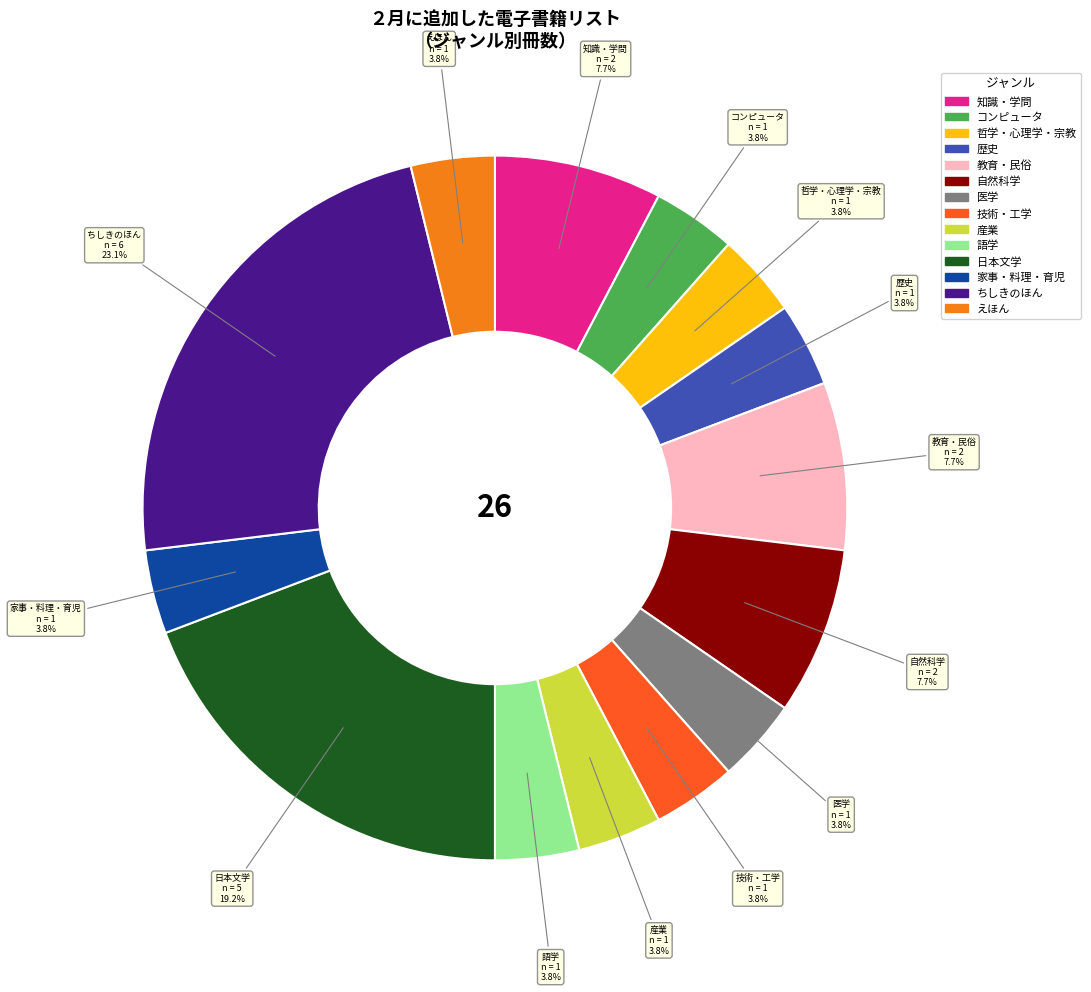

Combined, do 技術・工学 and 語学 account for over 50%?

No